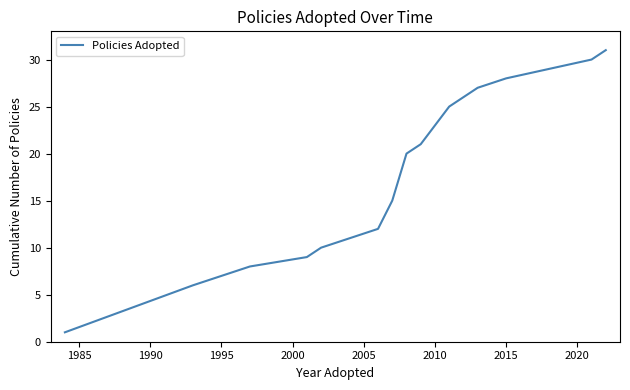

Does the chart have visible grid lines?

No